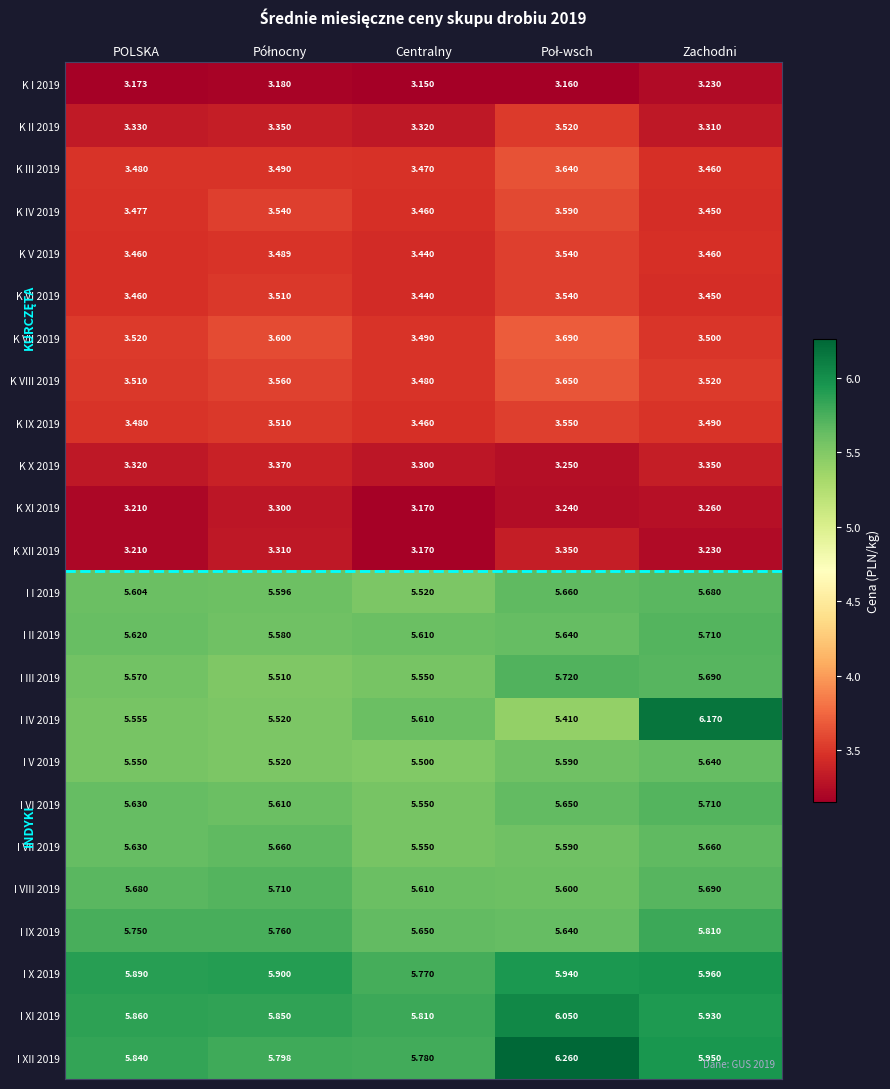

At which label is K XII 2019 closest to 3?

Centralny